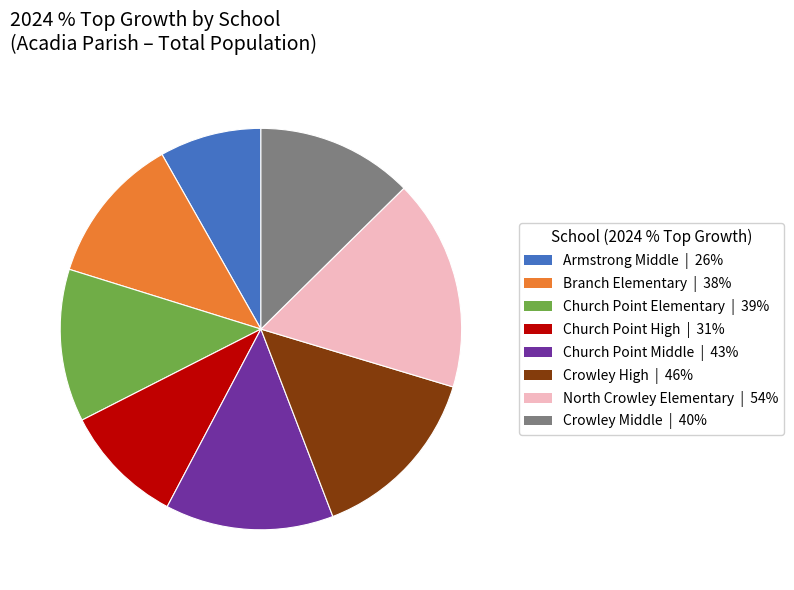

How many segments does this pie chart have?

8